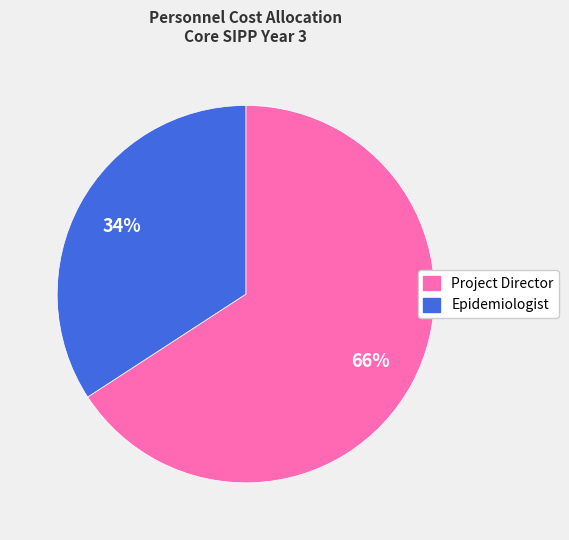

To the nearest percent, what portion does Epidemiologist represent?

34%